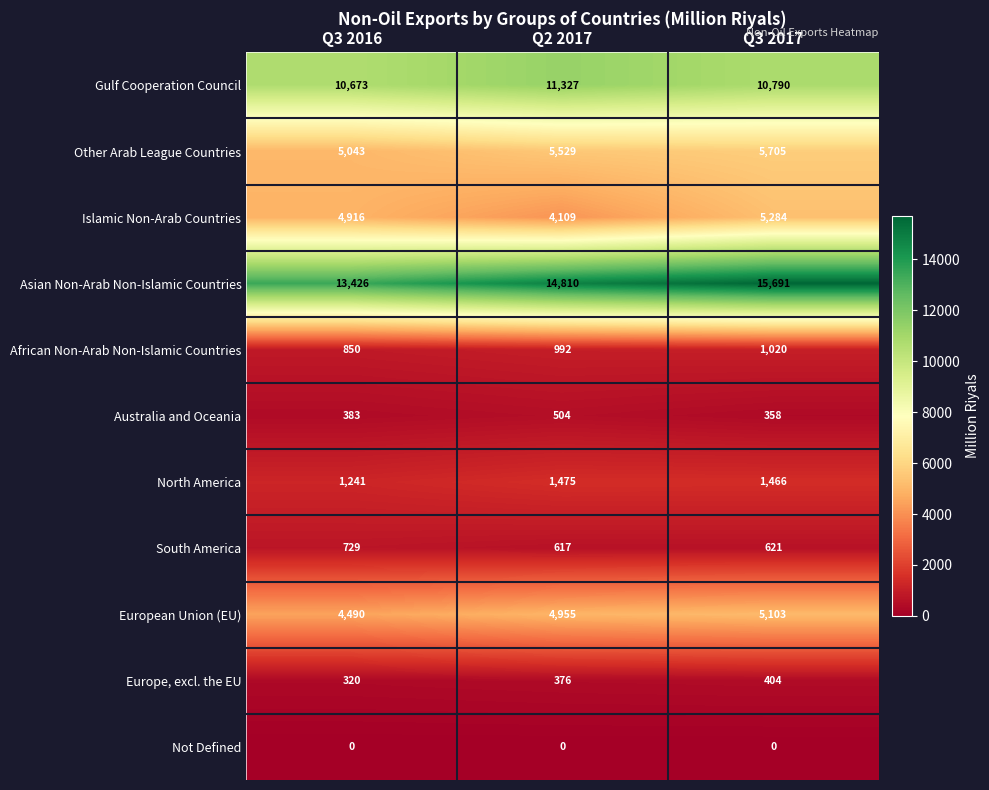

At which category does the chart reach its peak across all series?

Q3 2017